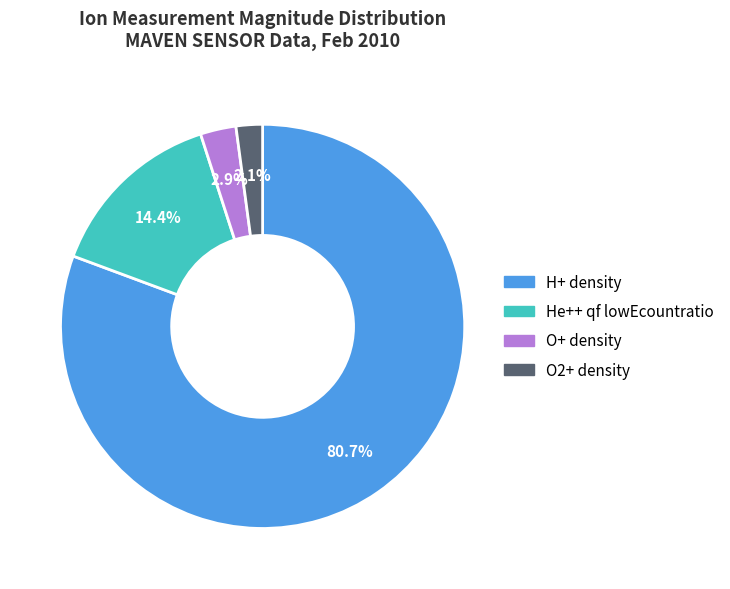

Is there a majority slice in this chart?

Yes